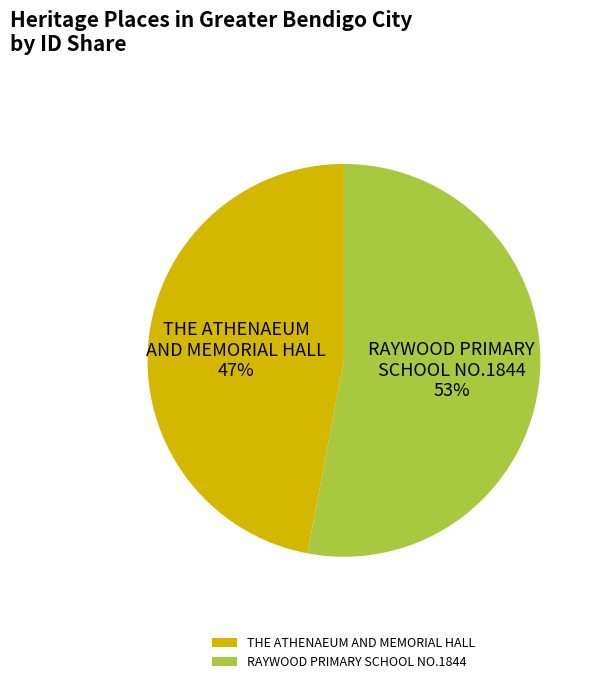

Which category accounts for the majority?

RAYWOOD PRIMARY SCHOOL NO.1844